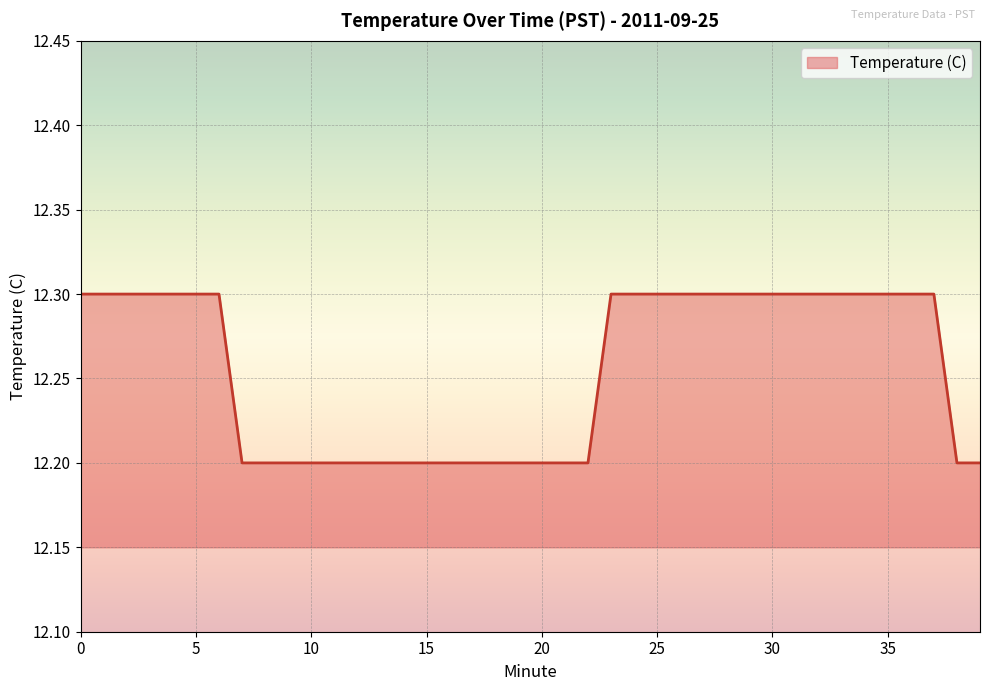

How many lines are shown in the chart?

1